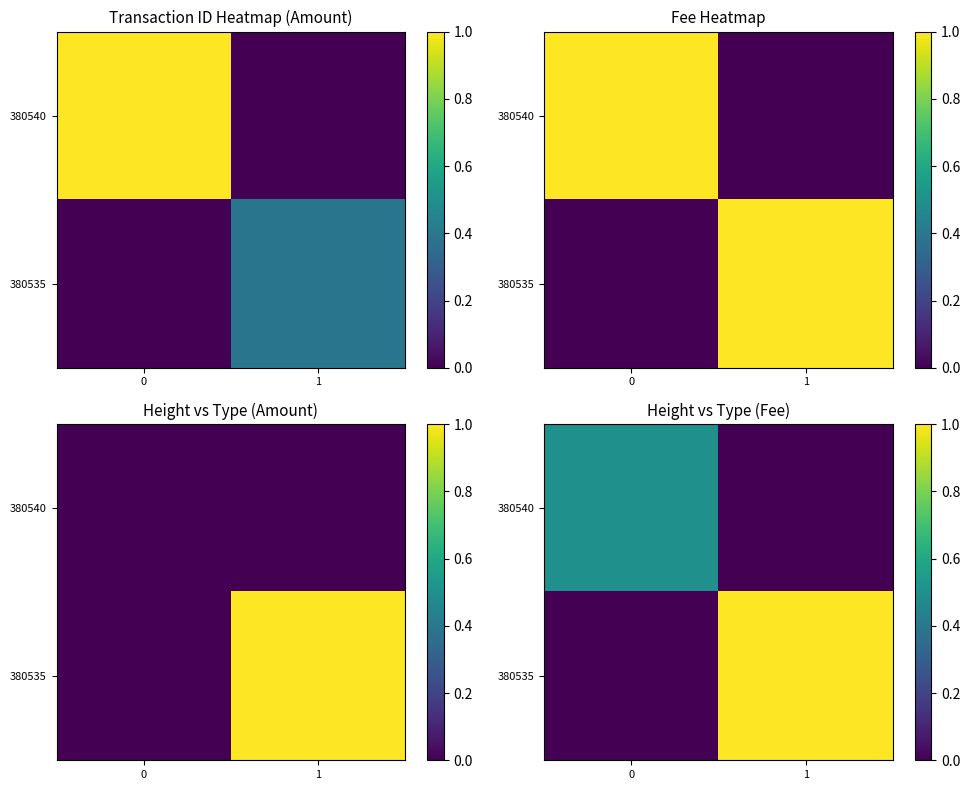

Is the value of 380535 at 0 greater than the value of 380540 at 0?

No